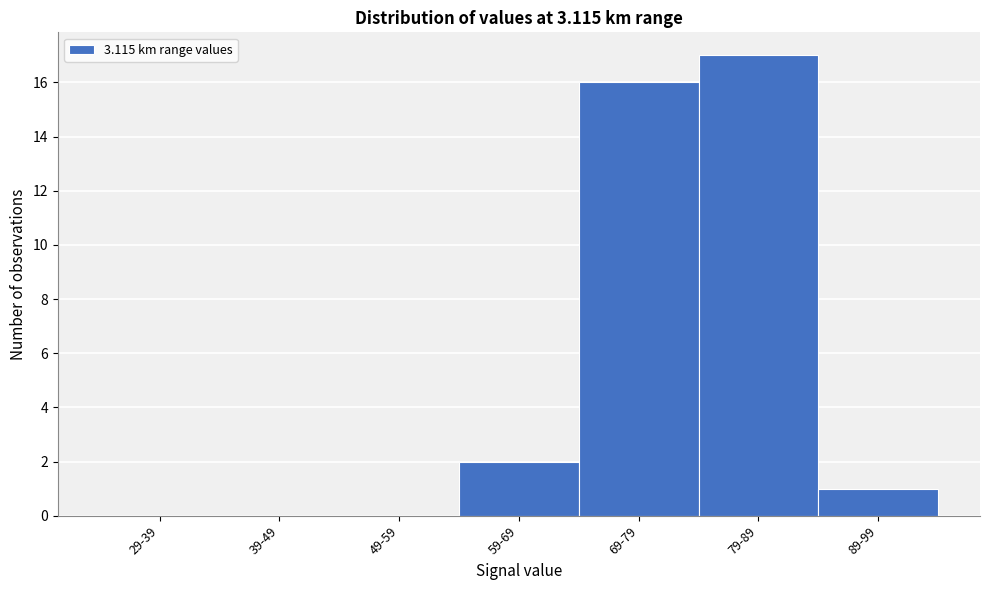

Reading right to left, transcribe all the data shown in this chart.

89-99=1	79-89=17	69-79=16	59-69=2	49-59=0	39-49=0	29-39=0